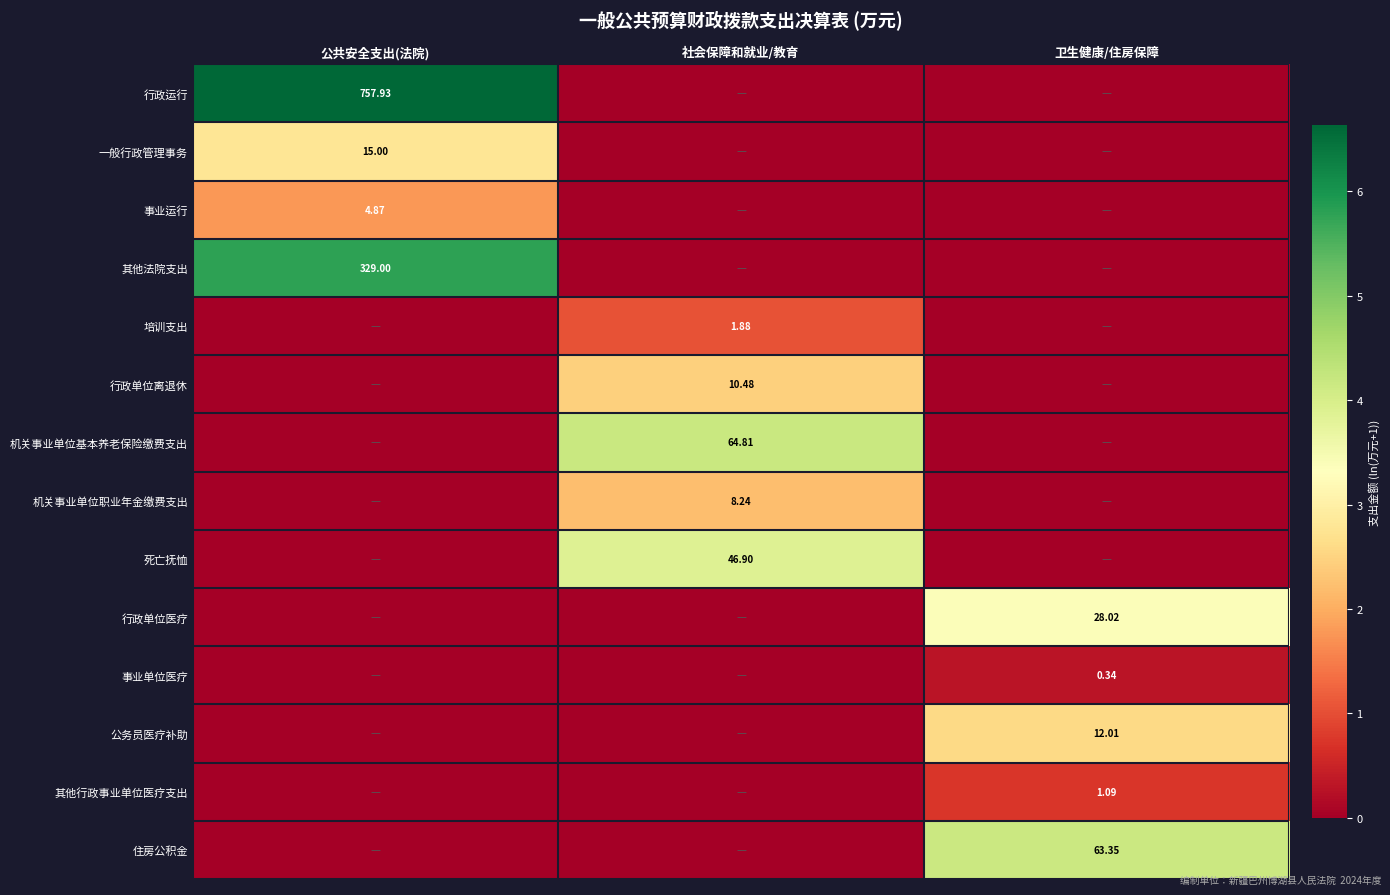

Which has a higher value, 卫生健康/住房保障 or 公共安全支出(法院)?

公共安全支出(法院)